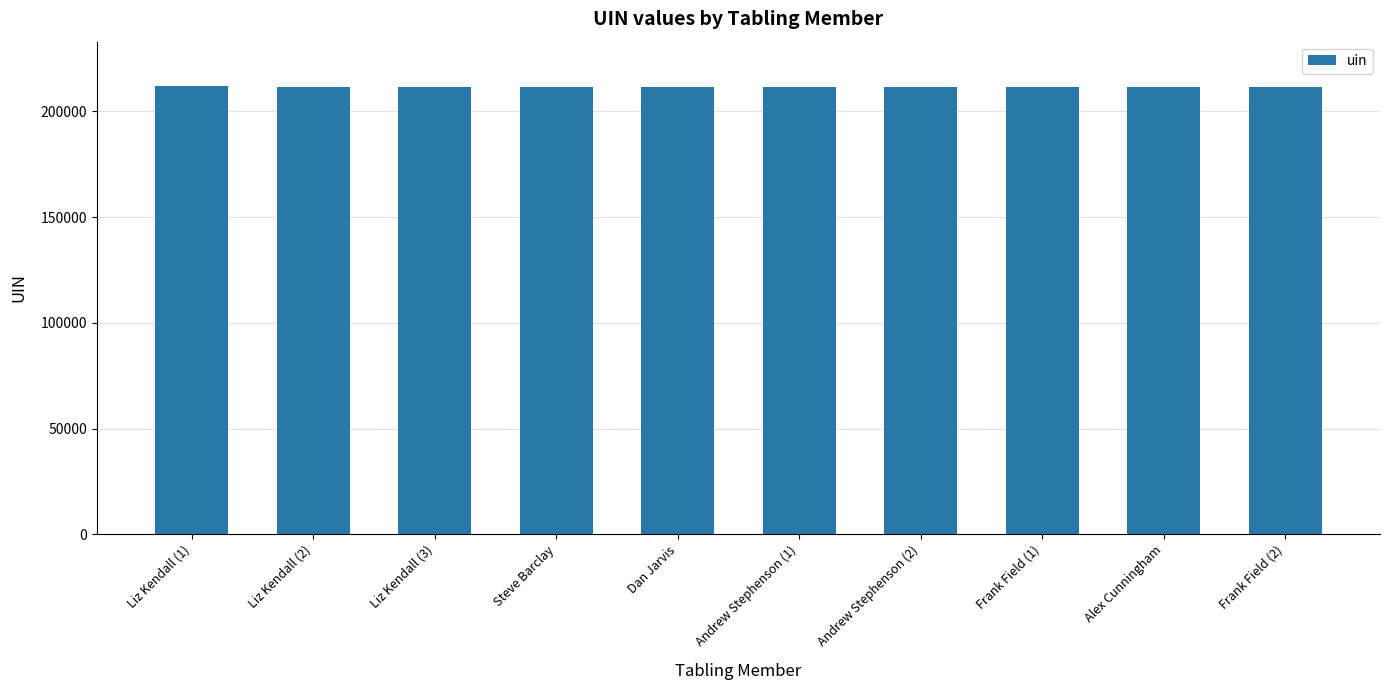

Are the bars grouped side by side (vs. stacked)?

No